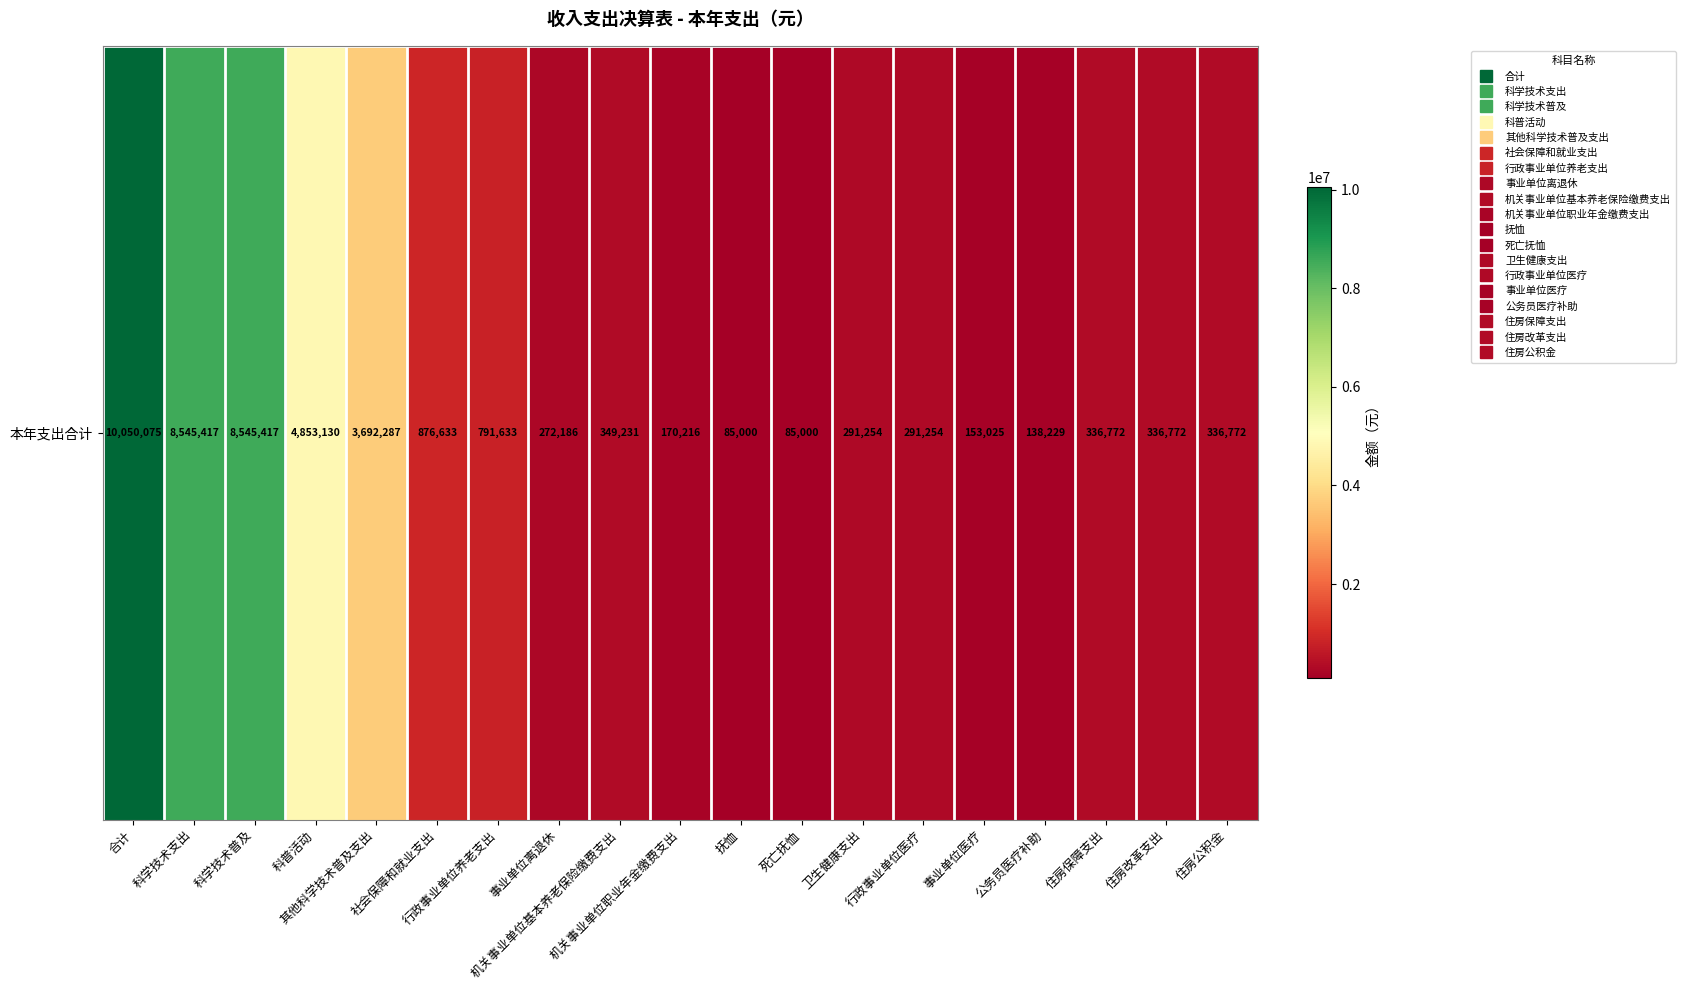

Which label corresponds to the smallest value in the chart?

抚恤